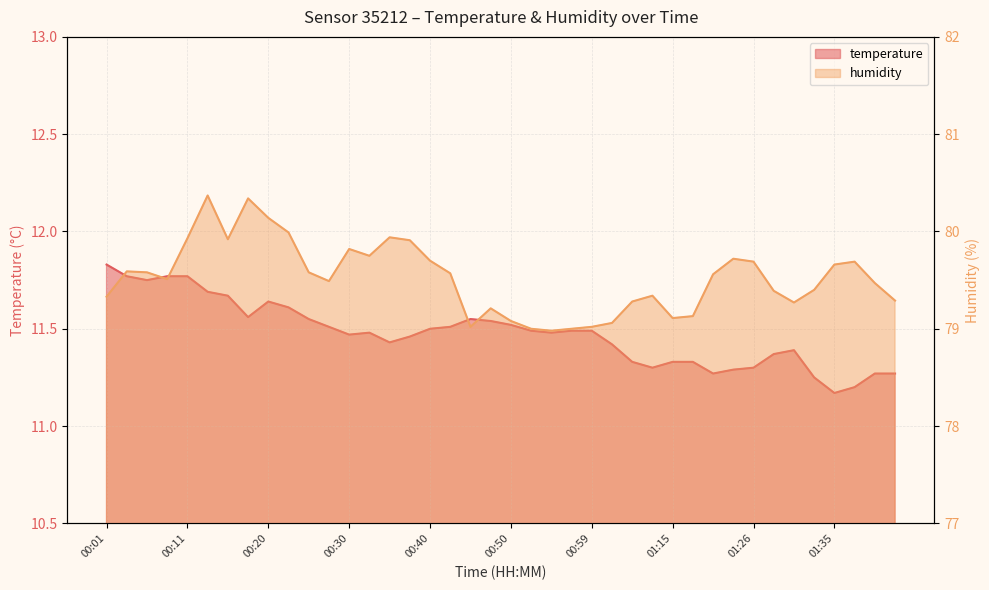

True or false: humidity has a value of 80.1 at 00:20.

True